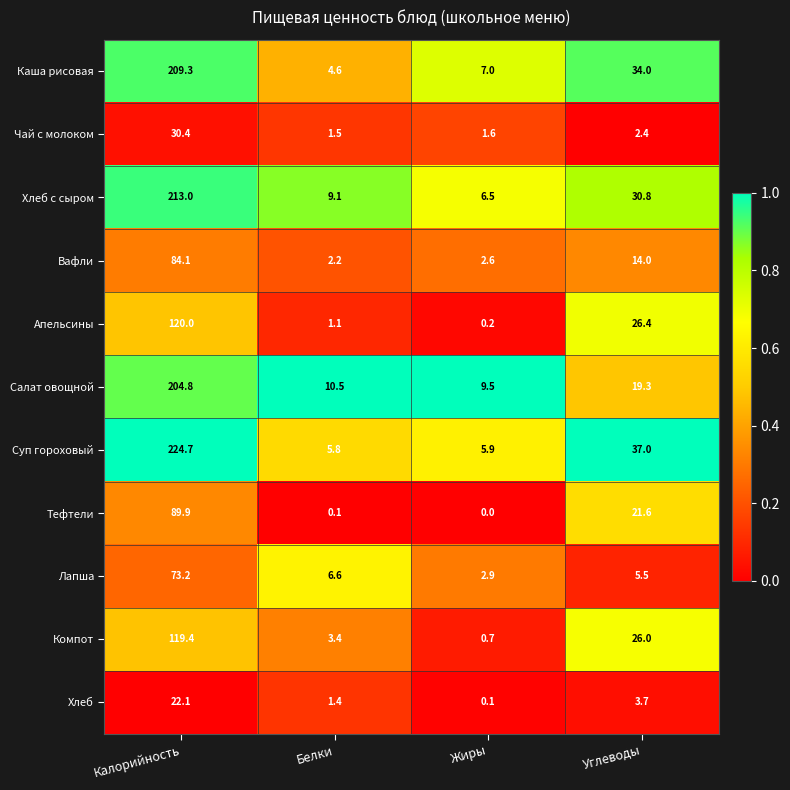

What is the greatest value displayed?

224.7